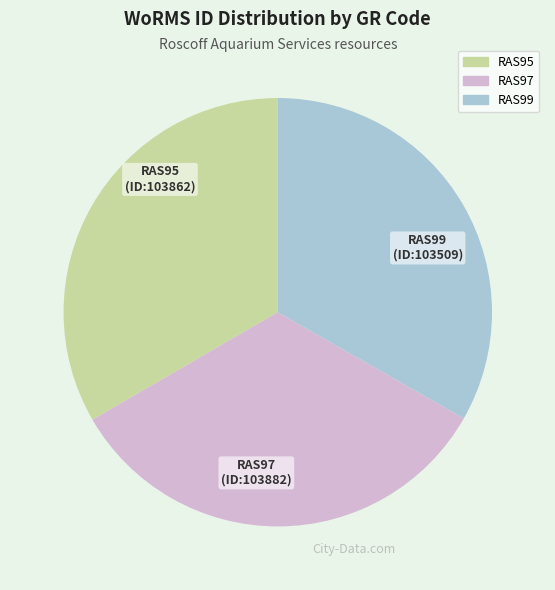

Approximately how many times larger is the value at RAS95 compared to RAS97?

1.0